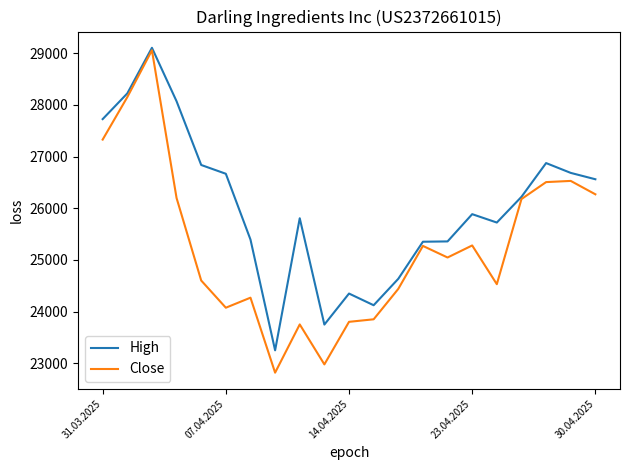

What is the lowest value of the High series?

23253